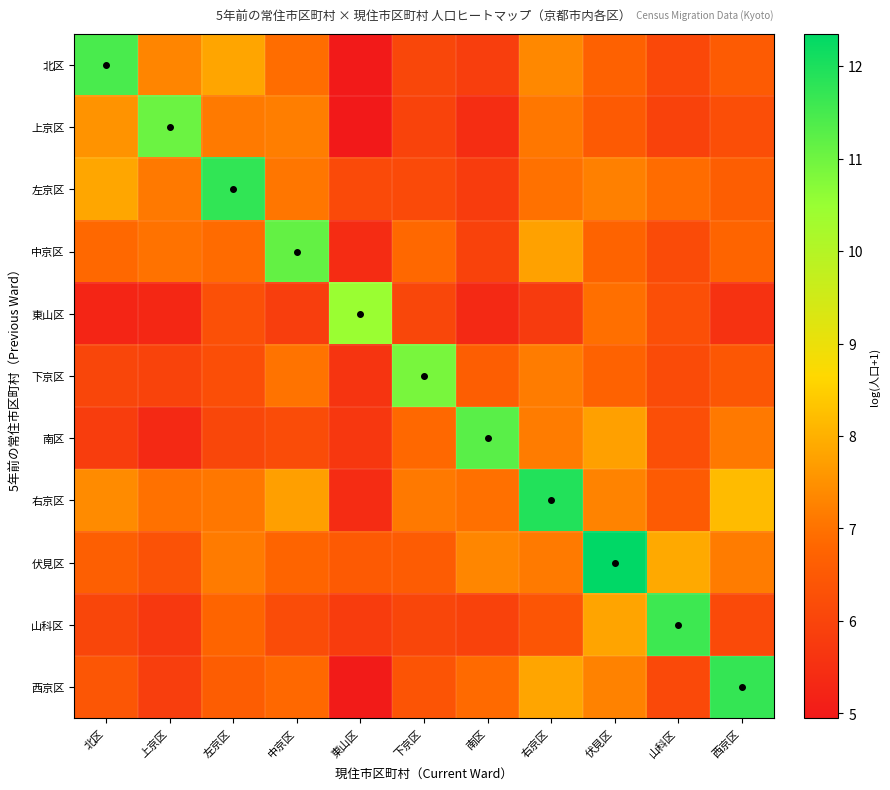

Reading right to left, extract all data points from this chart.

北区: 西京区=6.6	山科区=6.1	伏見区=6.7	右京区=7.4	南区=5.8	下京区=6.1	東山区=5.0	中京区=6.9	左京区=7.8	上京区=7.3	北区=11.5
上京区: 西京区=6.2	山科区=5.9	伏見区=6.5	右京区=7.1	南区=5.5	下京区=6.0	東山区=4.9	中京区=7.2	左京区=7.1	上京区=11.0	北区=7.5
左京区: 西京区=6.6	山科区=6.9	伏見区=7.2	右京区=7.0	南区=5.8	下京区=6.1	東山区=6.1	中京区=7.1	左京区=11.8	上京区=7.1	北区=7.9
中京区: 西京区=6.8	山科区=6.2	伏見区=6.7	右京区=7.8	南区=6.0	下京区=6.8	東山区=5.4	中京区=11.1	左京区=6.9	上京区=7.0	北区=6.9
東山区: 西京区=5.6	山科区=6.3	伏見区=6.9	右京区=5.8	南区=5.4	下京区=6.1	東山区=10.5	中京区=5.8	左京区=6.3	上京区=5.3	北区=5.2
下京区: 西京区=6.5	山科区=6.2	伏見区=6.7	右京区=7.2	南区=6.6	下京区=10.9	東山区=5.6	中京区=7.0	左京区=6.2	上京区=6.0	北区=6.0
南区: 西京区=7.1	山科区=6.3	伏見区=7.7	右京区=7.2	南区=11.3	下京区=6.8	東山区=5.7	中京区=6.2	左京区=6.1	上京区=5.4	北区=5.8
右京区: 西京区=8.2	山科区=6.6	伏見区=7.3	右京区=11.9	南区=7.0	下京区=7.1	東山区=5.4	中京区=7.7	左京区=7.1	上京区=7.0	北区=7.4
伏見区: 西京区=7.2	山科区=7.9	伏見区=12.3	右京区=7.1	南区=7.3	下京区=6.6	東山区=6.5	中京区=6.8	左京区=7.2	上京区=6.3	北区=6.7
山科区: 西京区=6.1	山科区=11.6	伏見区=7.8	右京区=6.4	南区=5.9	下京区=6.0	東山区=5.8	中京区=6.2	左京区=6.8	上京区=5.7	北区=6.0
西京区: 西京区=11.7	山科区=6.1	伏見区=7.3	右京区=7.8	南区=6.9	下京区=6.4	東山区=5.0	中京区=6.8	左京区=6.6	上京区=5.9	北区=6.4